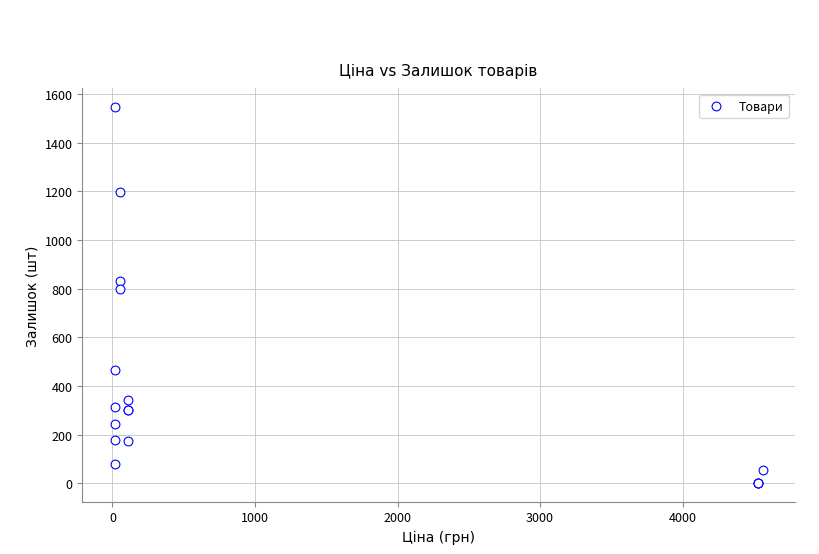

What Y value in the scatter plot is closest to 773?

798